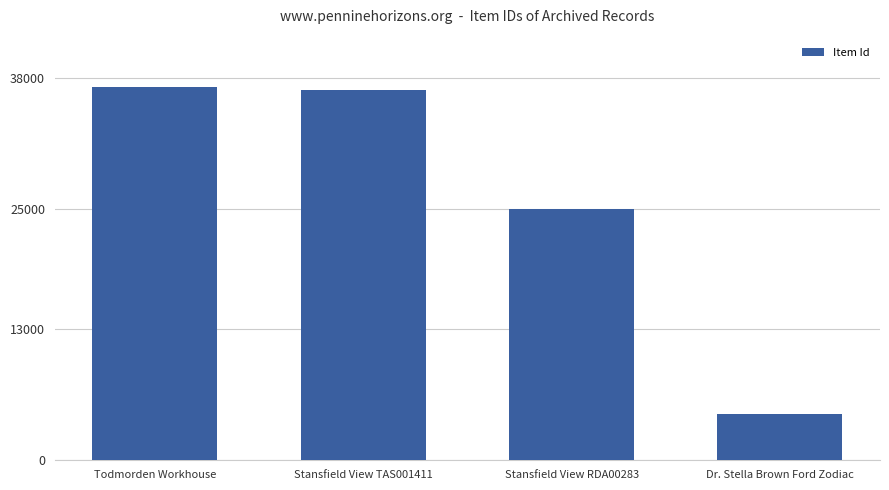

What is the difference between the values at Todmorden Workhouse and Dr. Stella Brown Ford Zodiac?

32513